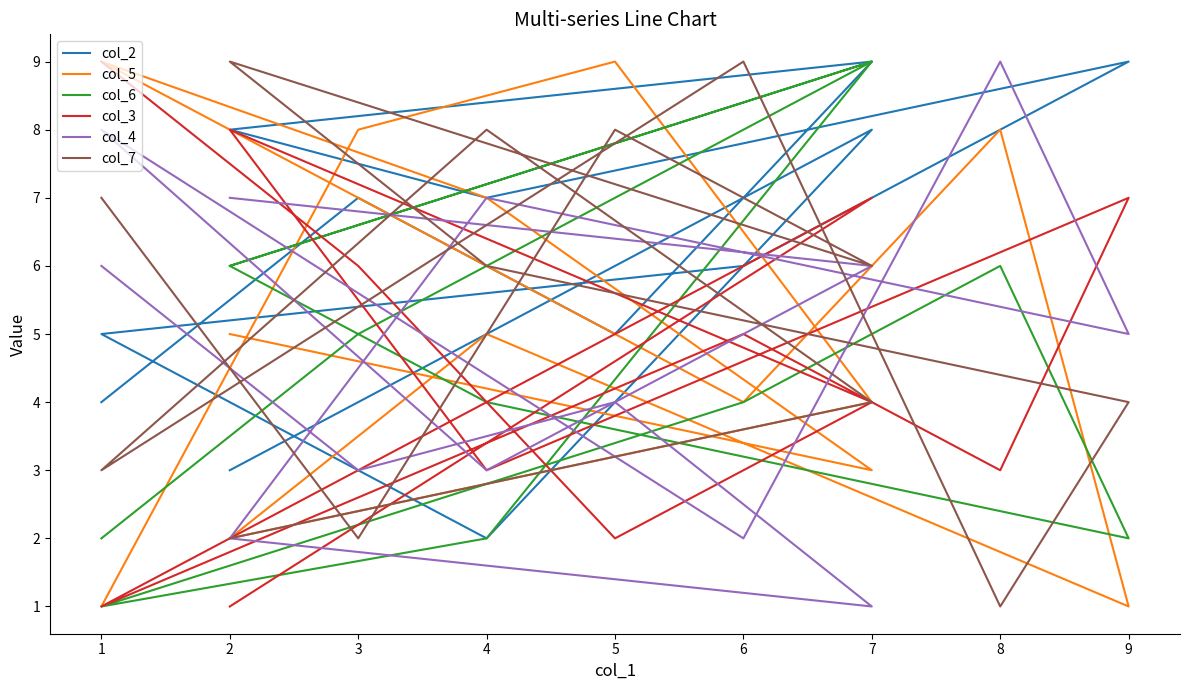

Rank the categories by col_6 value from highest to lowest.

7, 7, 5, 2, 8, 2, 3, 4, 6, 1, 9, 4, 1